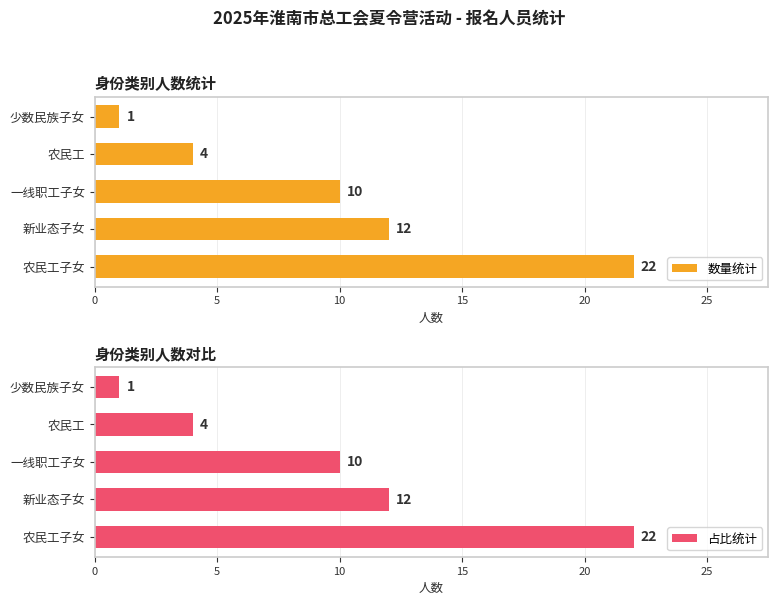

How many values in the 占比统计 series are below 10?

2